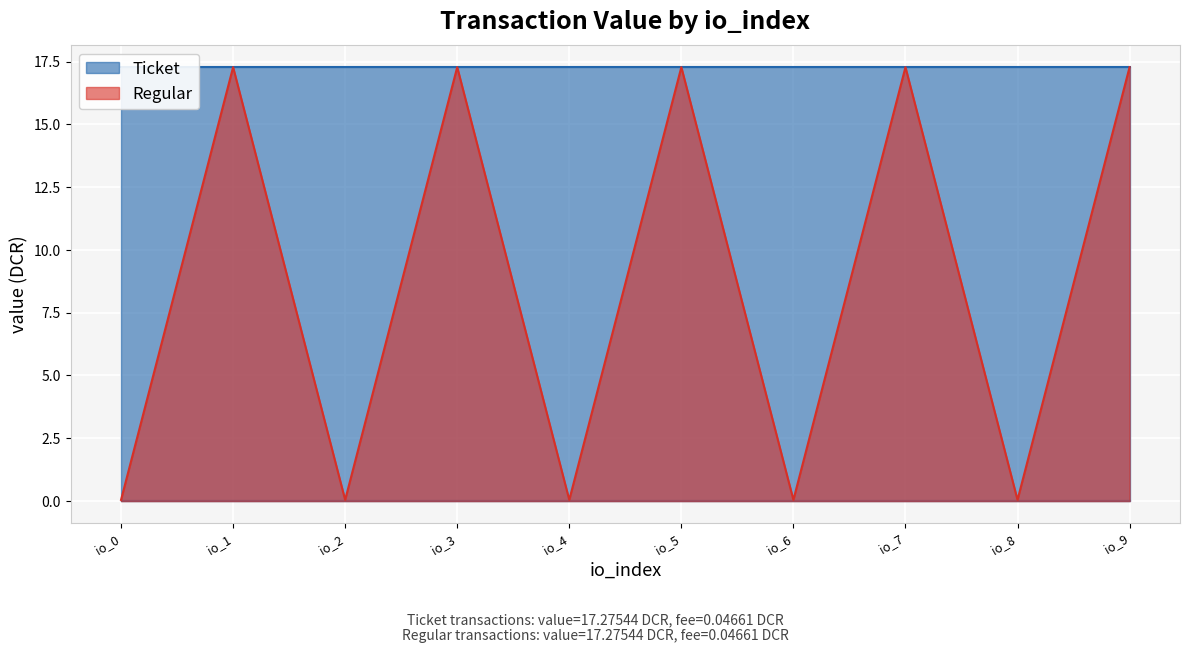

What is the difference between the values at io_4 and io_7?

17.2